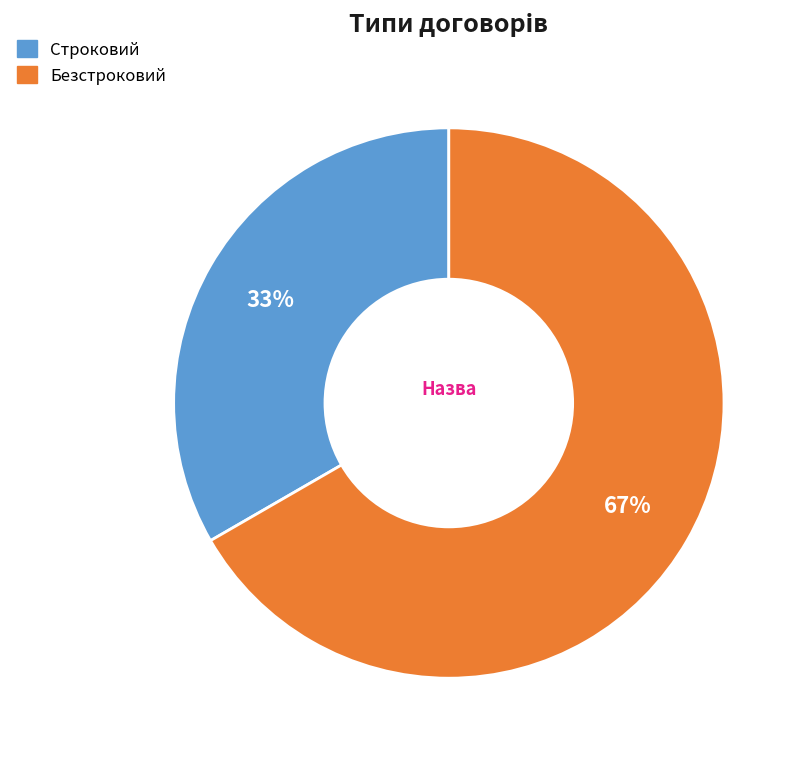

Combined, do Безстроковий and Строковий account for over 50%?

Yes